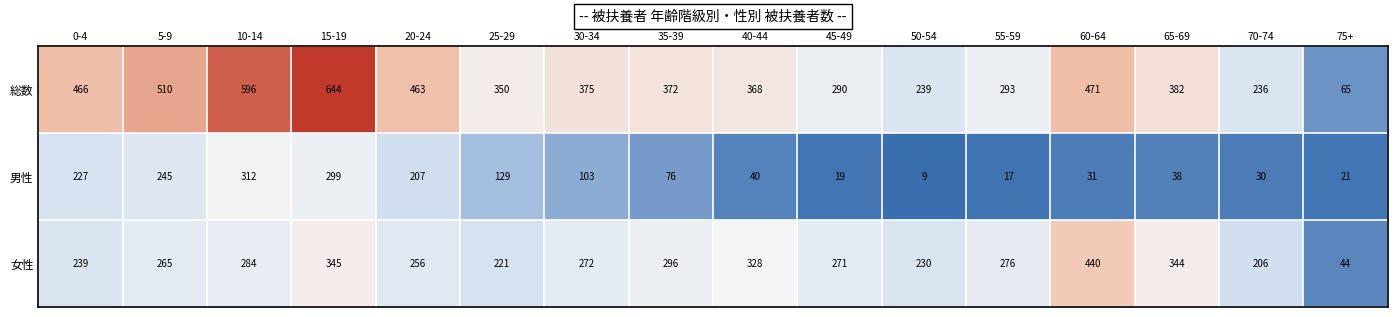

What is the difference between the 総数 values at 20-24 and 50-54?

224